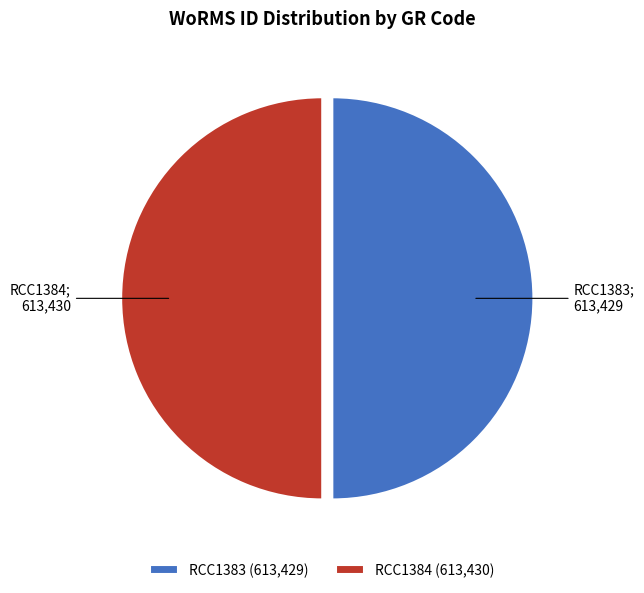

Combined, do RCC1383 (613,429) and RCC1384 (613,430) account for over 50%?

Yes